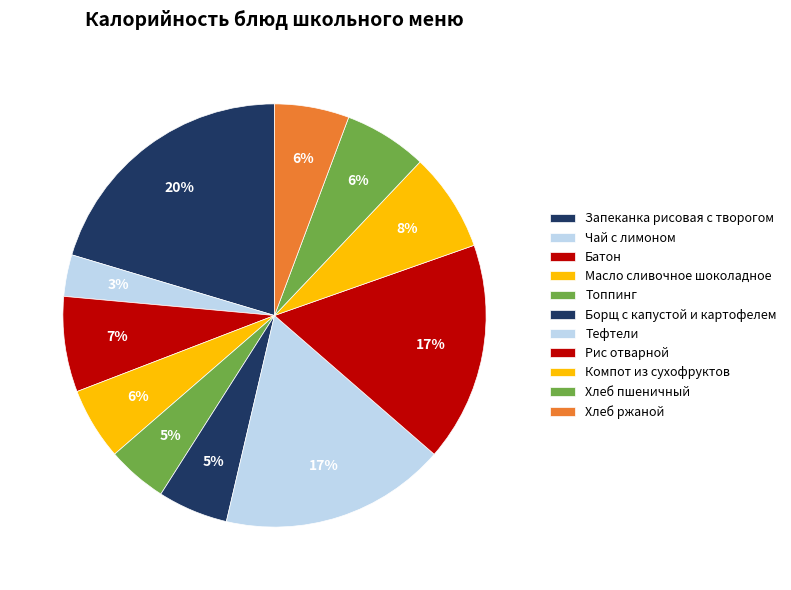

To the nearest percent, what is the combined percentage of Запеканка рисовая с творогом and Масло сливочное шоколадное?

26%